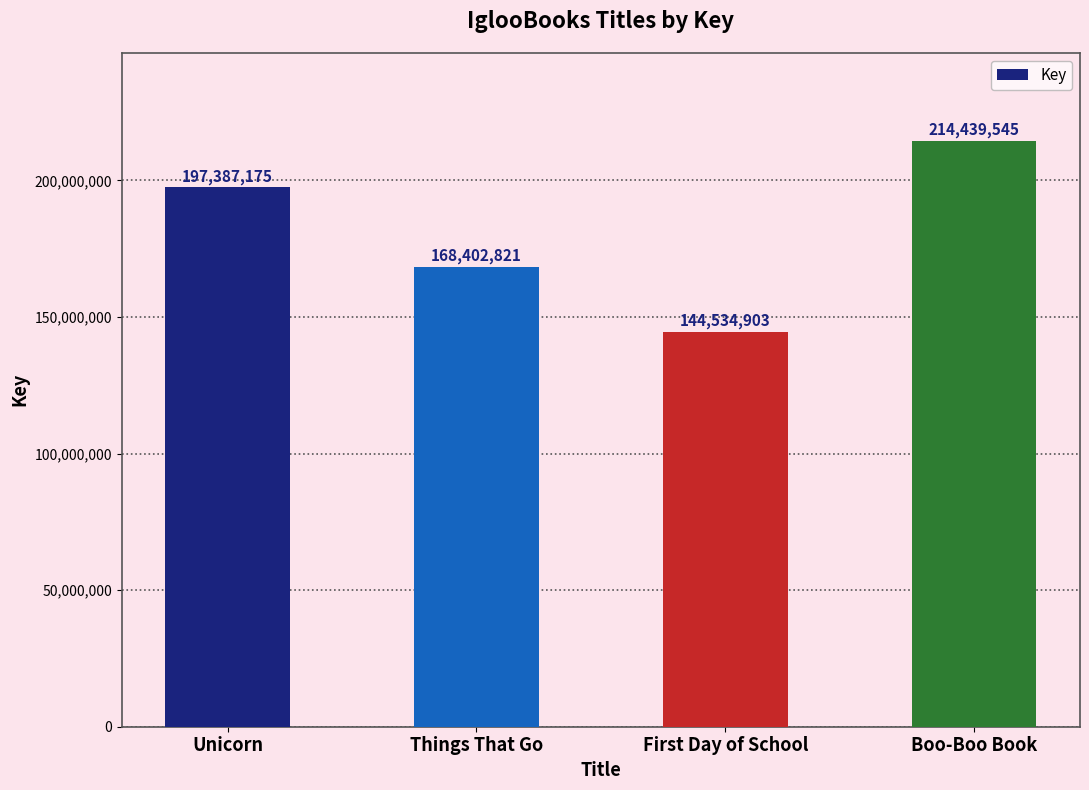

Is it true that the value at Unicorn is 197387175?

True